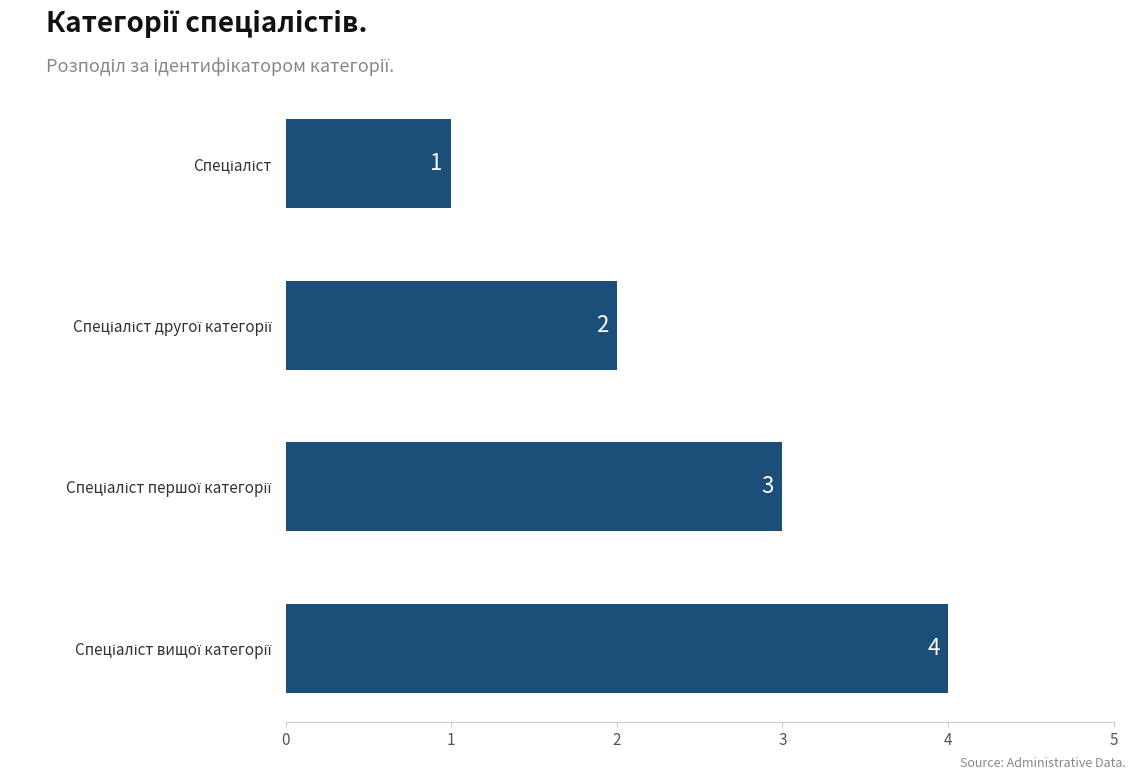

What is the maximum value shown in the chart?

4